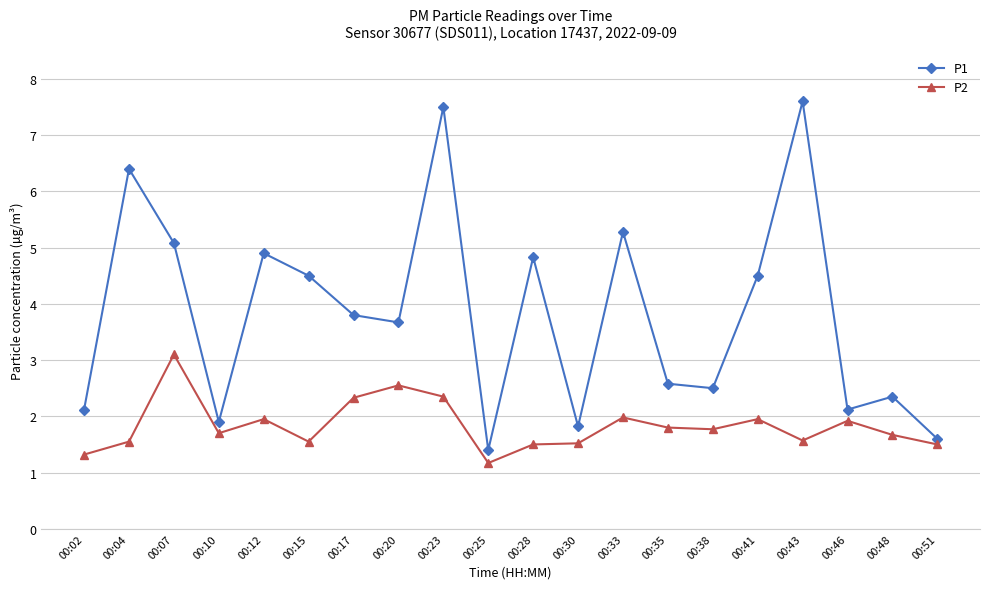

List the series in order of their peak value, lowest first.

P2, P1